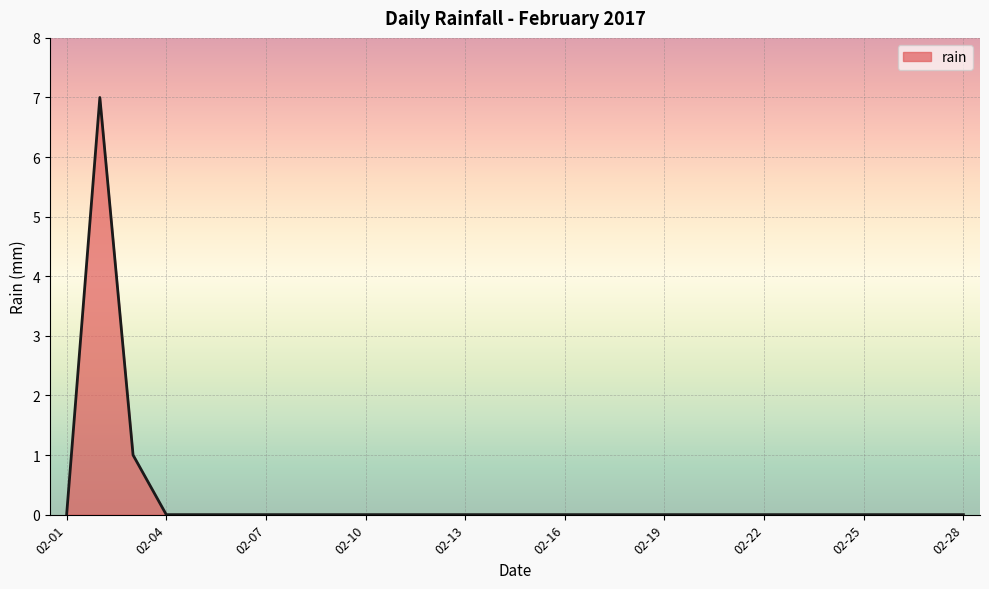

How many lines are shown in the chart?

1